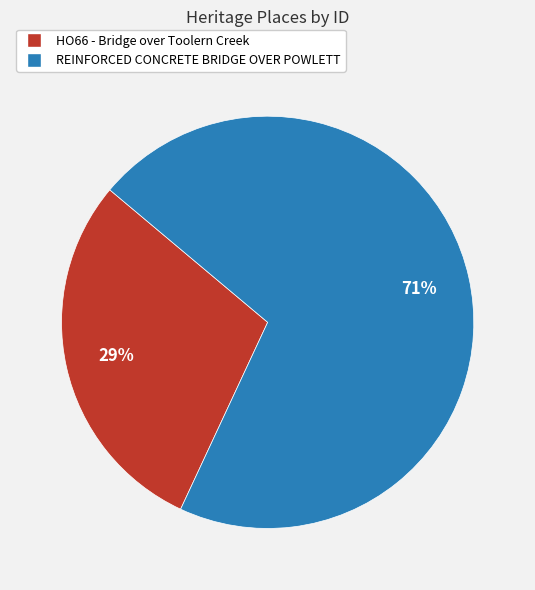

The HO66 - Bridge over Toolern Creek slice represents 29% of the pie. True or false?

True